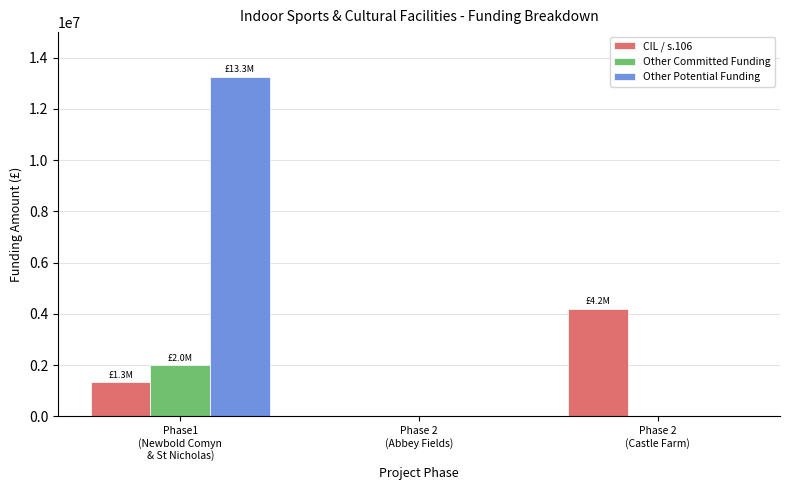

True or false: Other Committed Funding has a value of -1336996 at Phase 2
(Abbey Fields).

False